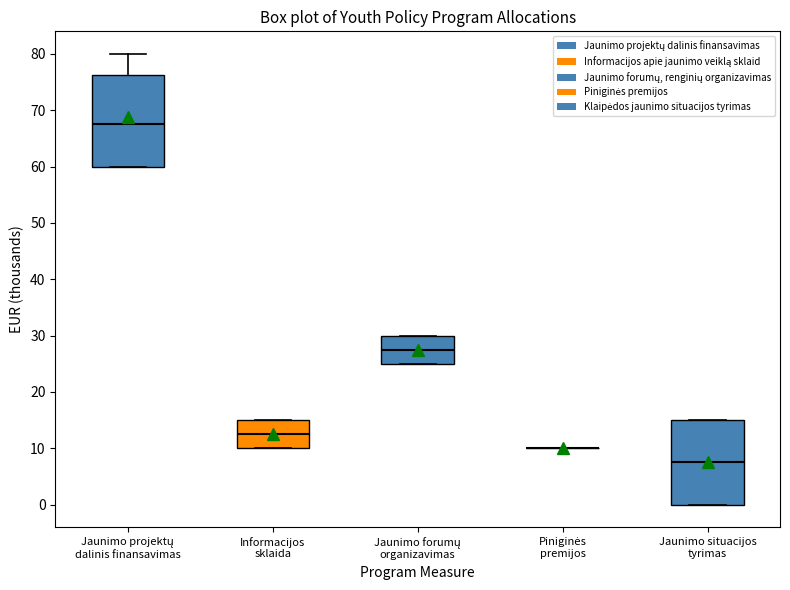

Comparing the boxes themselves (not the whiskers), which one is the tallest?

Jaunimo projektų dalinis finansavimas